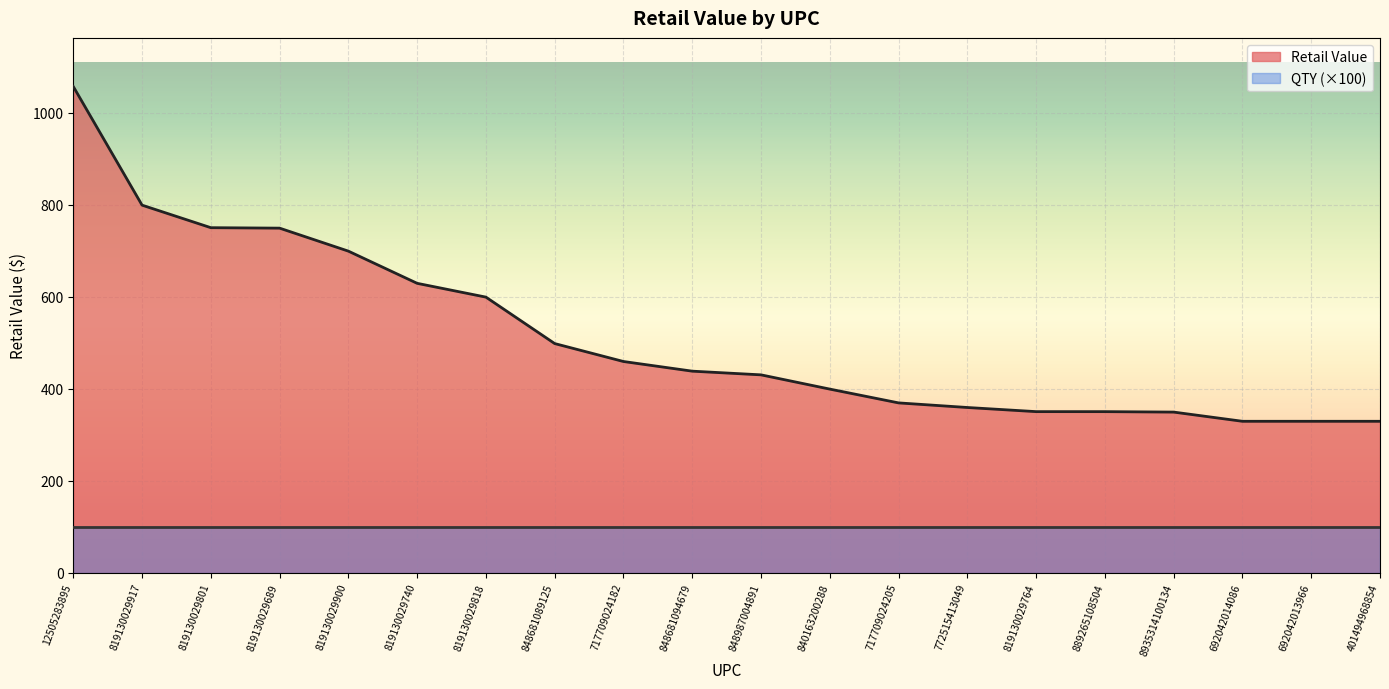

Count the number of categories in the chart.

20